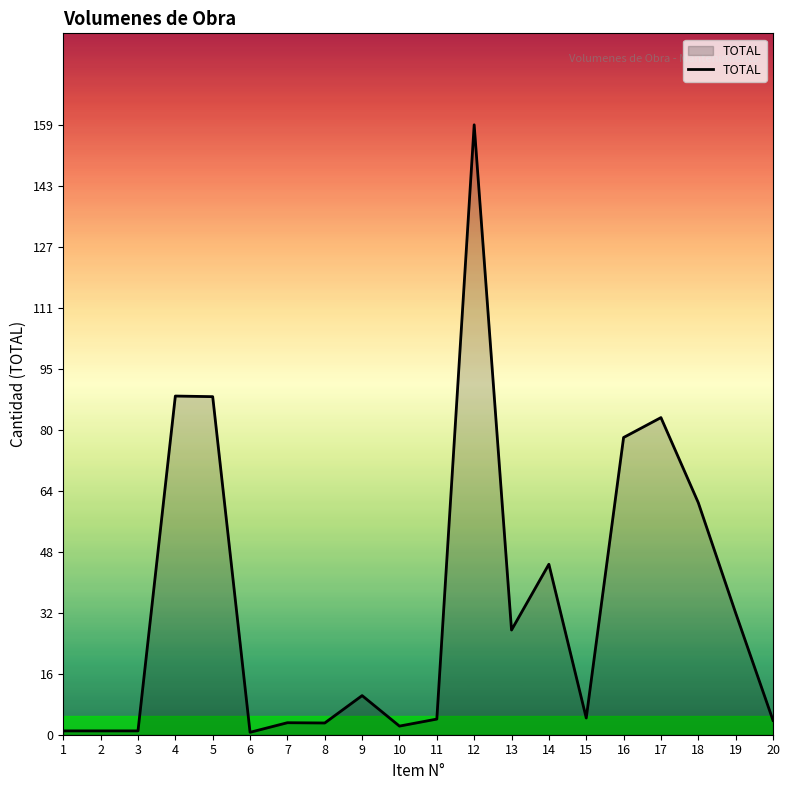

The value at 18 is 60.5. True or false?

True